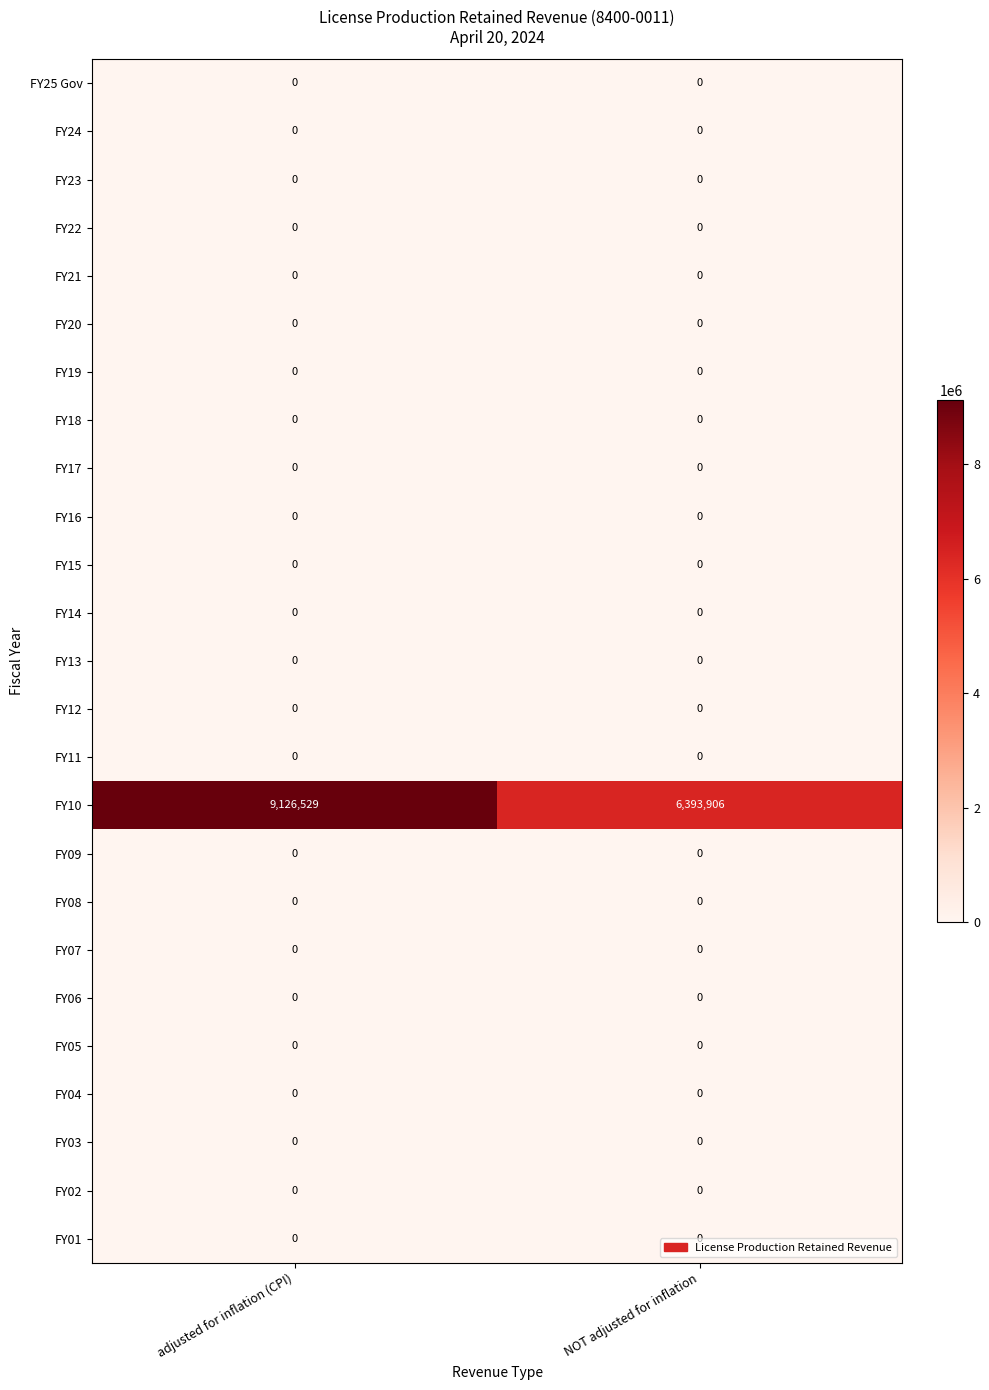

True or false: FY18 has a value of 0 at adjusted for inflation (CPI).

True